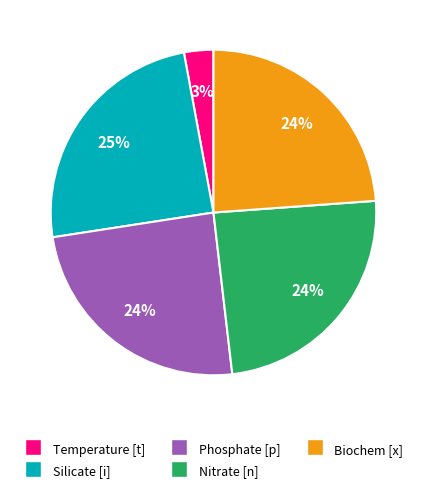

To the nearest percent, what is the difference between the largest and smallest slice percentages?

22%